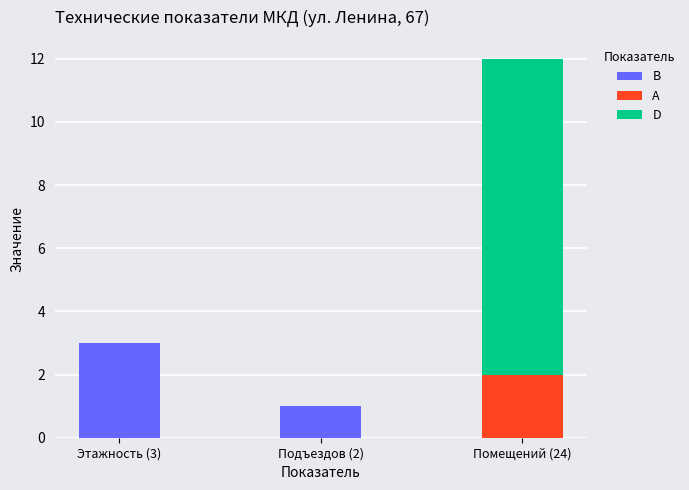

Where is B nearest to the value 1?

Подъездов (2)